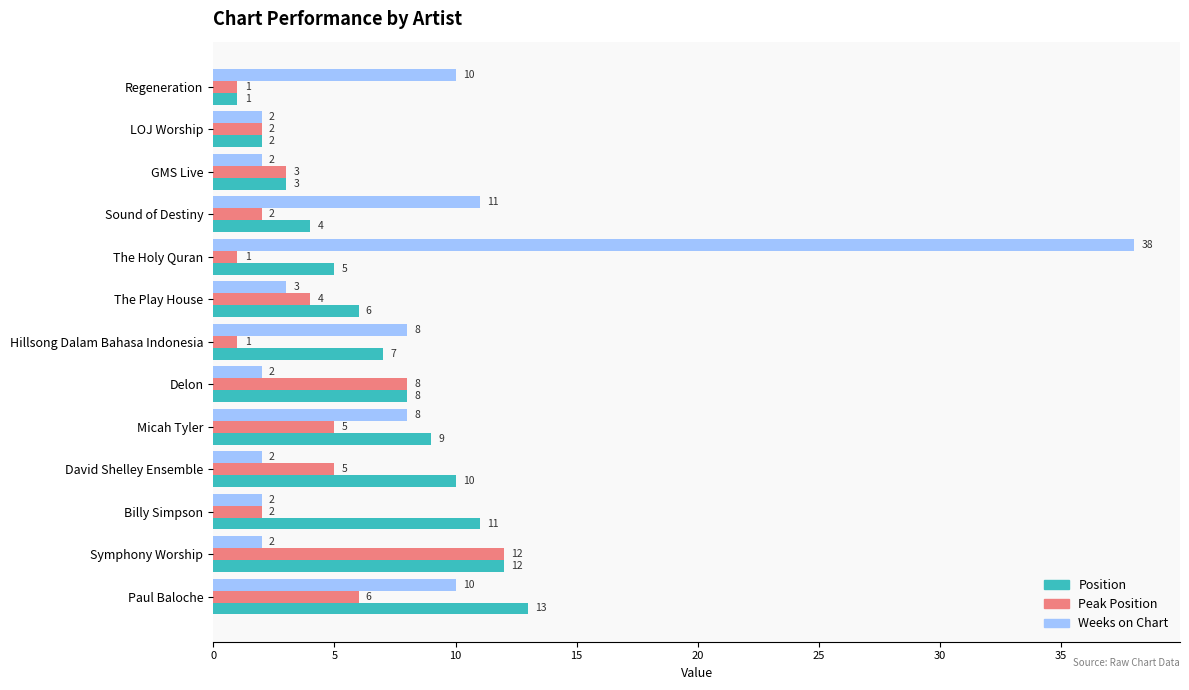

What is the difference between the maximum and minimum values in the Peak Position series?

11